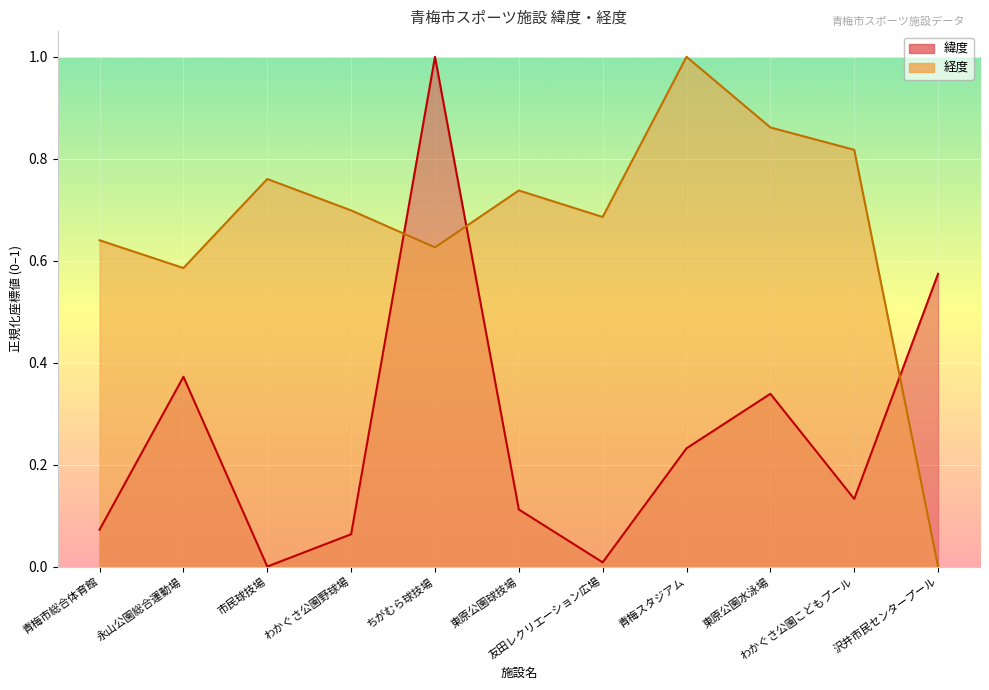

Reading right to left, extract all data points from this chart.

緯度_line: 0.6	0.1	0.3	0.2	0.0	0.1	1.0	0.1	0.0	0.4	0.1
経度_line: 0.0	0.8	0.9	1.0	0.7	0.7	0.6	0.7	0.8	0.6	0.6